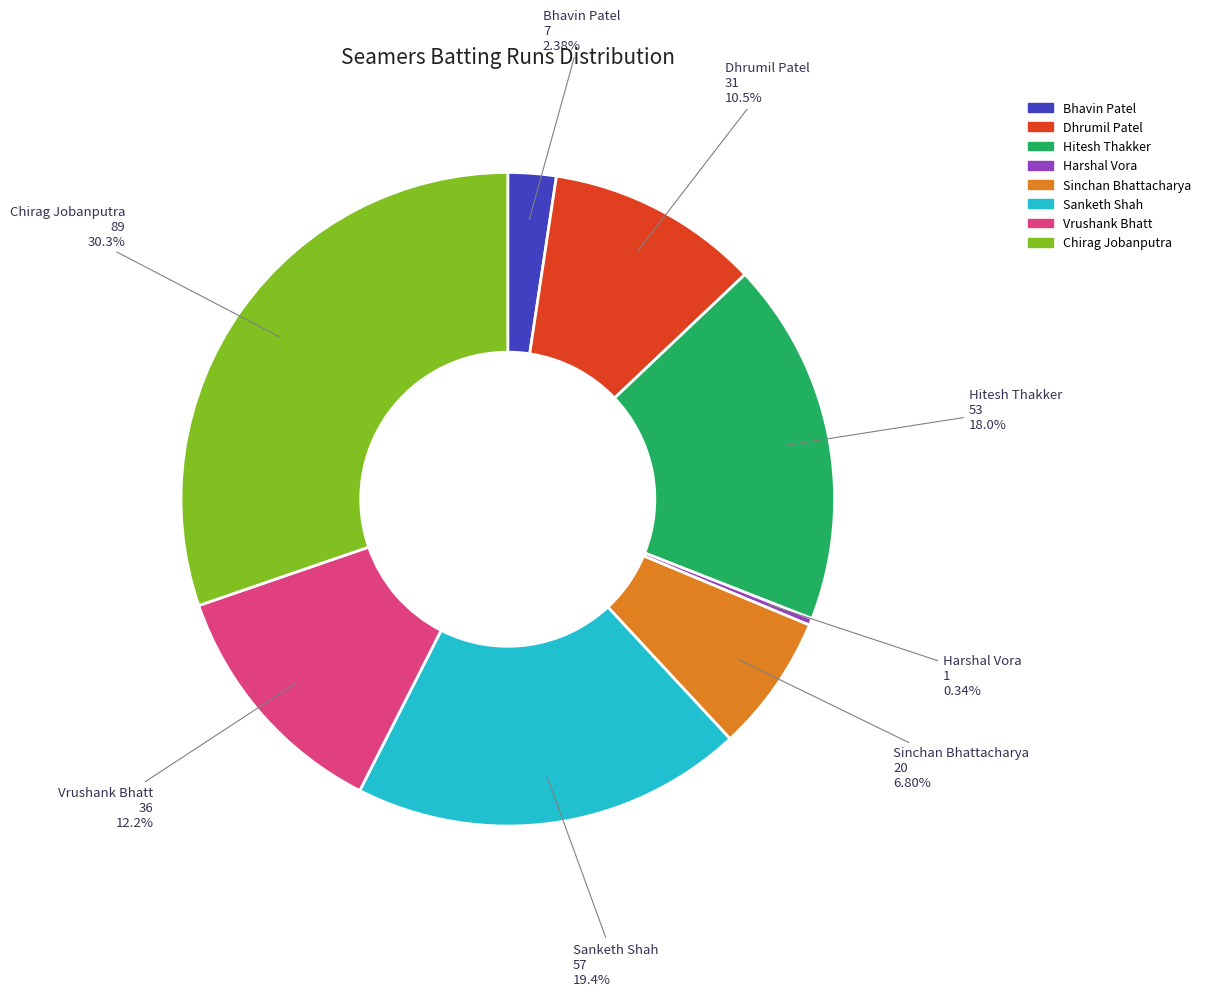

To the nearest percent, what percentage of the pie is Sinchan Bhattacharya?

7%